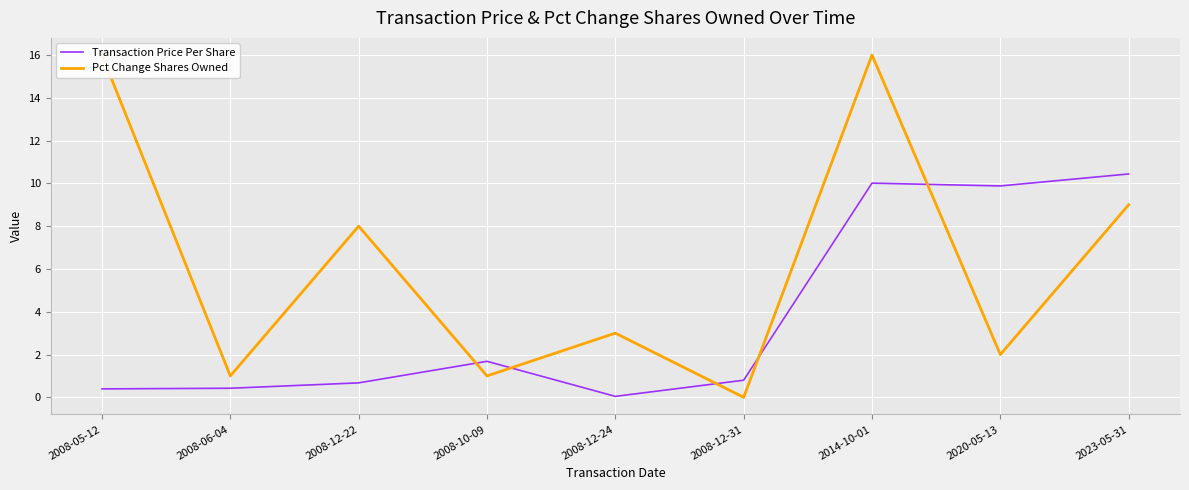

What is the value of the Pct Change Shares Owned point at the 1st from the left?

16.0